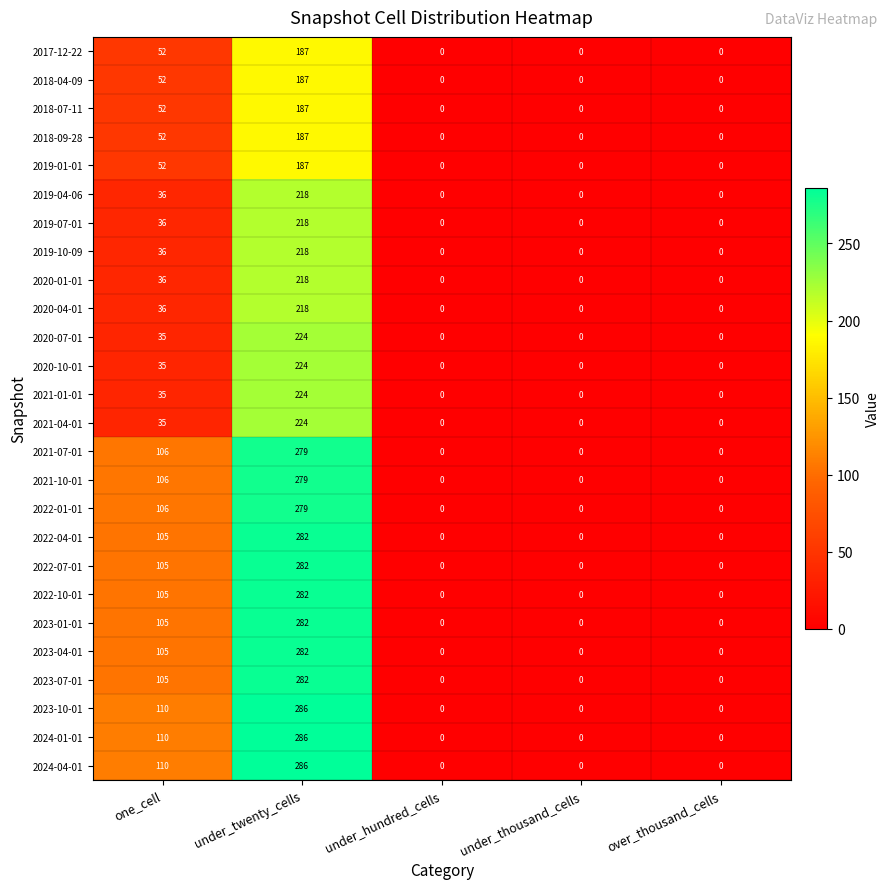

Is it true that 2022-07-01 equals 71 at one_cell?

False